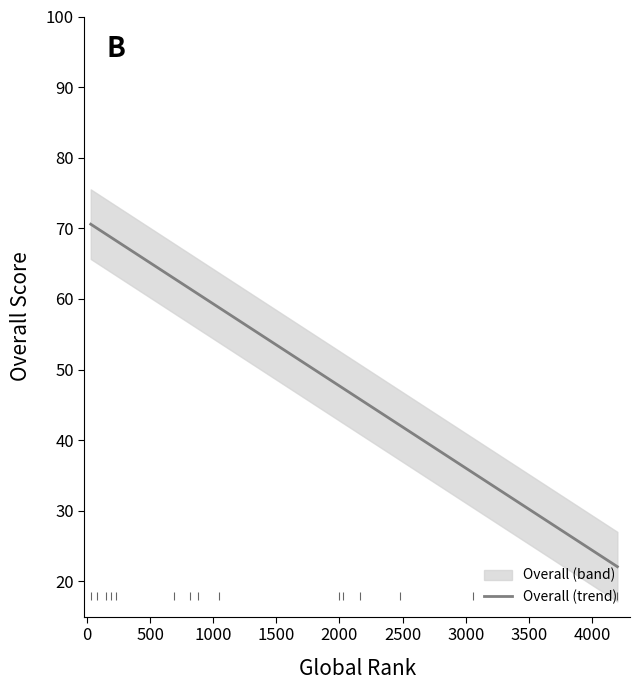

What is the value of the 9th point from the left?

58.8